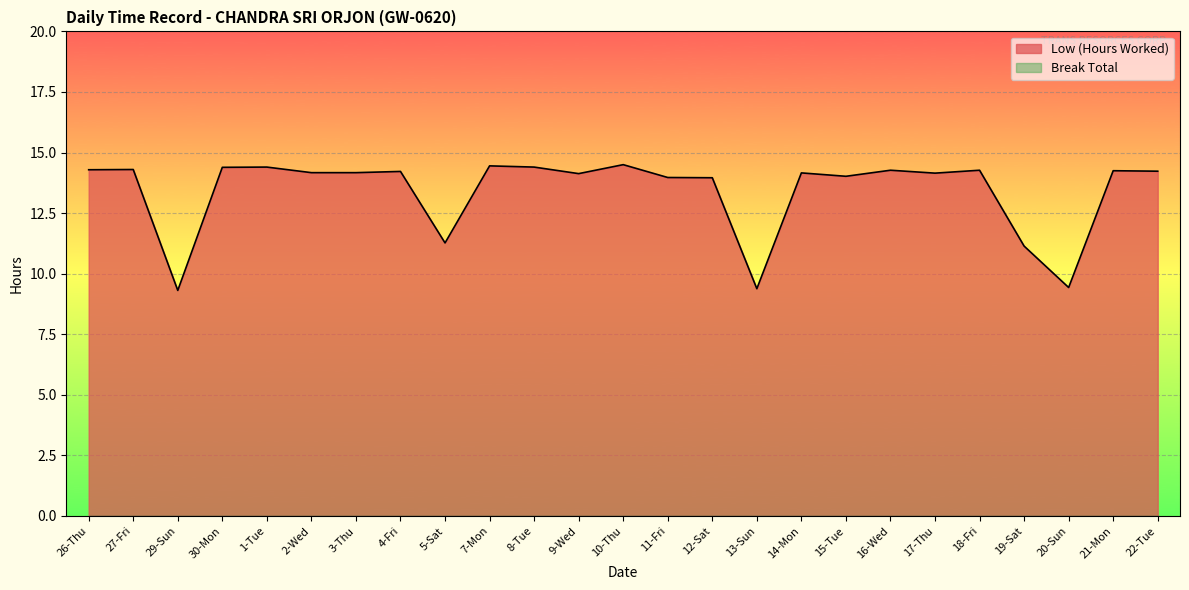

Rank the categories by value from highest to lowest.

10-Thu, 7-Mon, 1-Tue, 8-Tue, 30-Mon, 27-Fri, 26-Thu, 16-Wed, 18-Fri, 21-Mon, 22-Tue, 4-Fri, 2-Wed, 3-Thu, 14-Mon, 17-Thu, 9-Wed, 15-Tue, 11-Fri, 12-Sat, 5-Sat, 19-Sat, 20-Sun, 13-Sun, 29-Sun